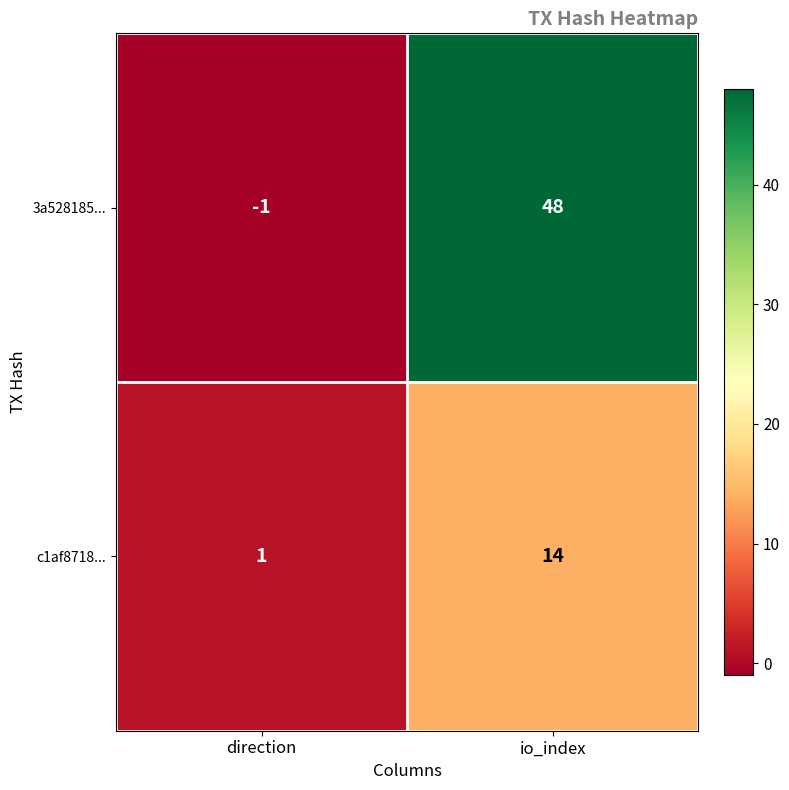

Which label corresponds to the largest value in the chart?

io_index